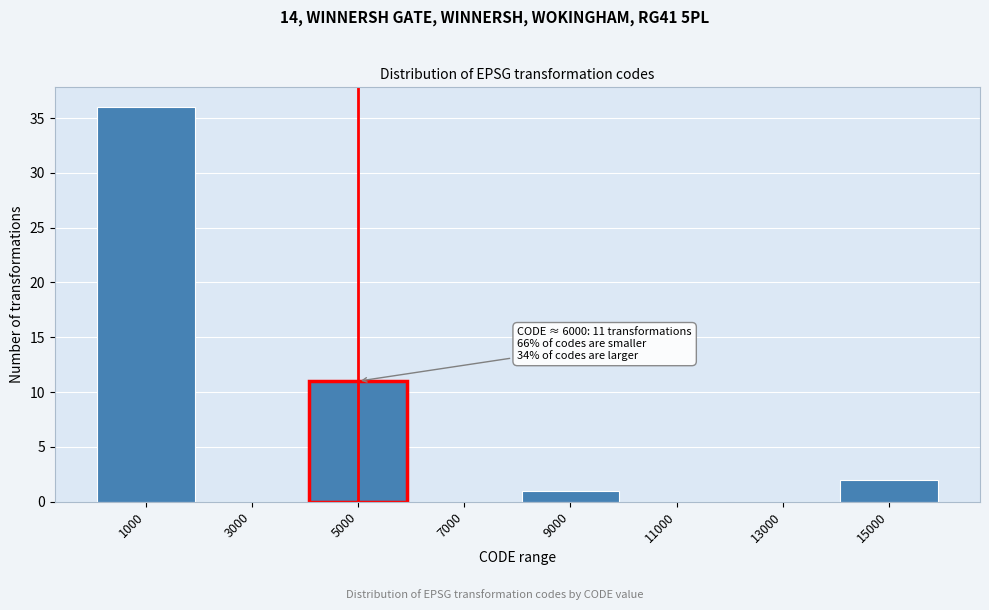

Reading left to right, what are all the values shown in this chart?

1000=36	3000=0	5000=11	7000=0	9000=1	11000=0	13000=0	15000=2